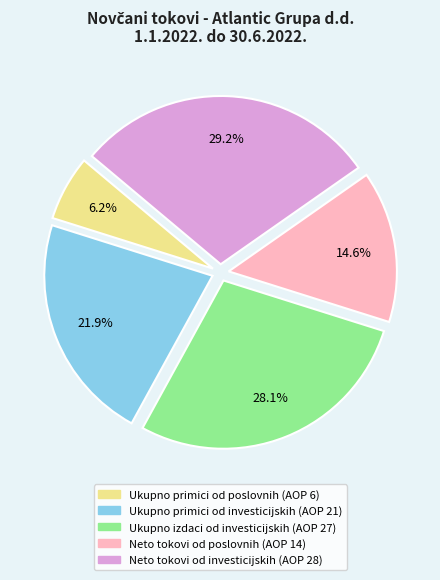

Which category has the smallest portion of the pie?

Ukupno primici od poslovnih